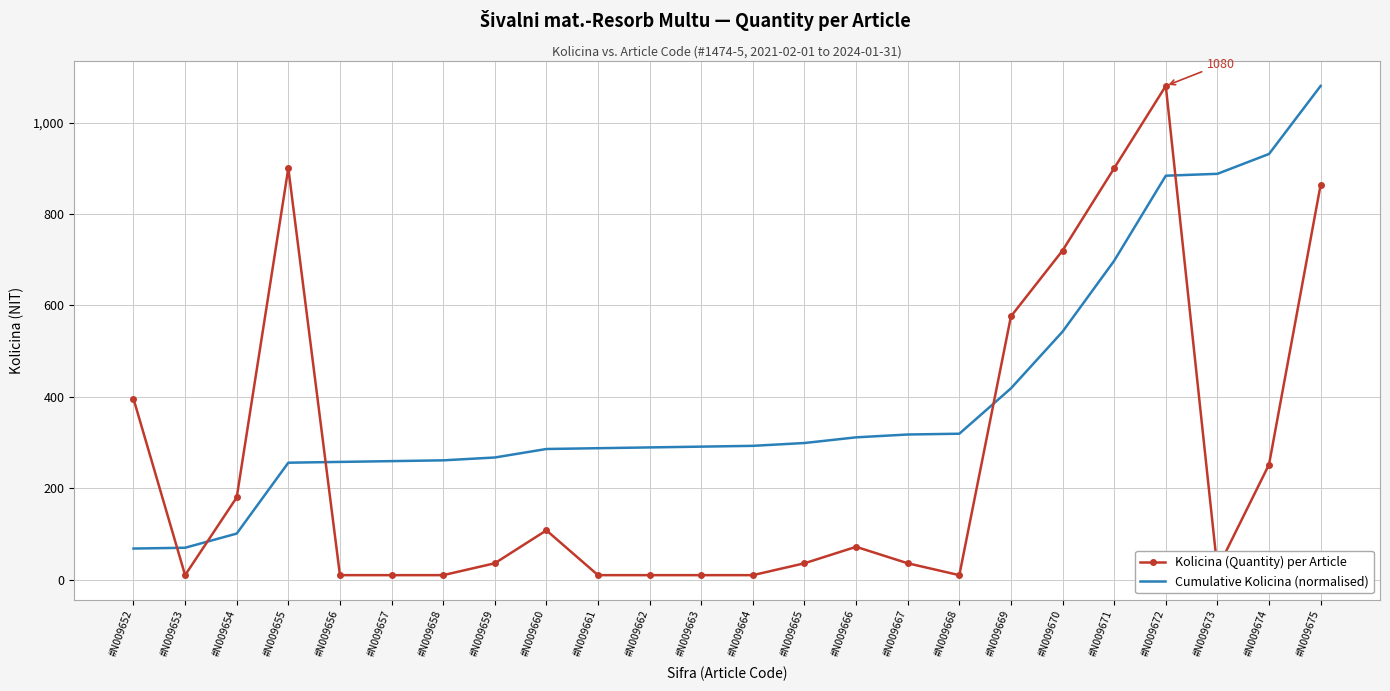

What is the greatest value displayed?

1080.0